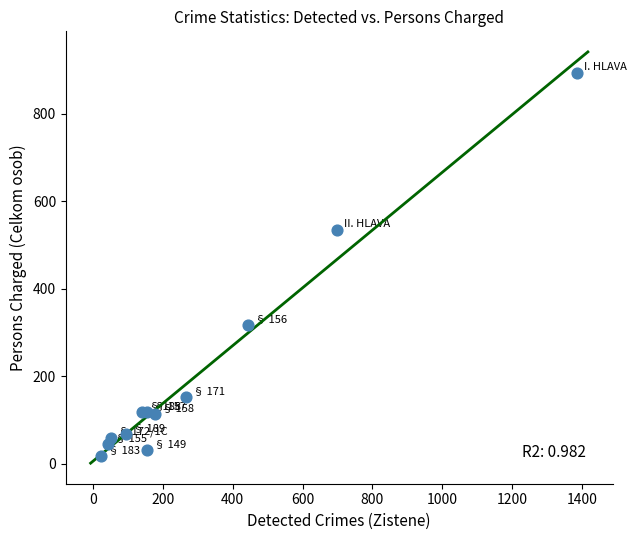

What Y value in the scatter plot is closest to 455?

534